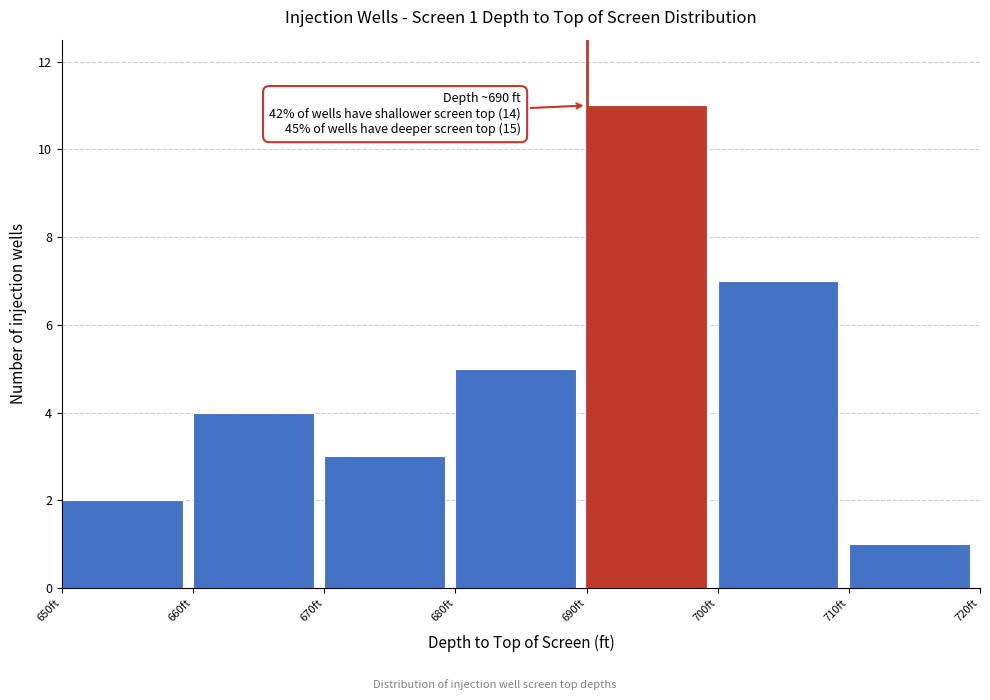

Over which range of the x-axis is the bar tallest?

690 to 700